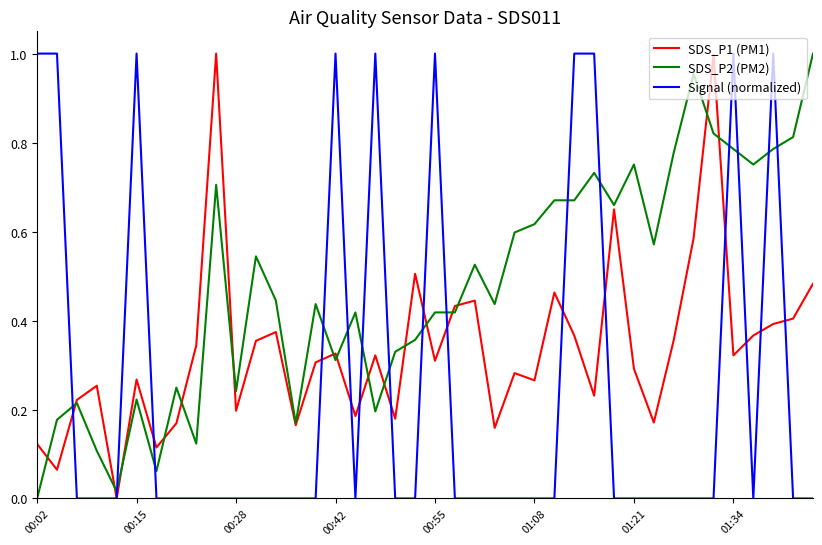

How many times do SDS_P2 (PM2) and Signal (normalized) cross each other?

15